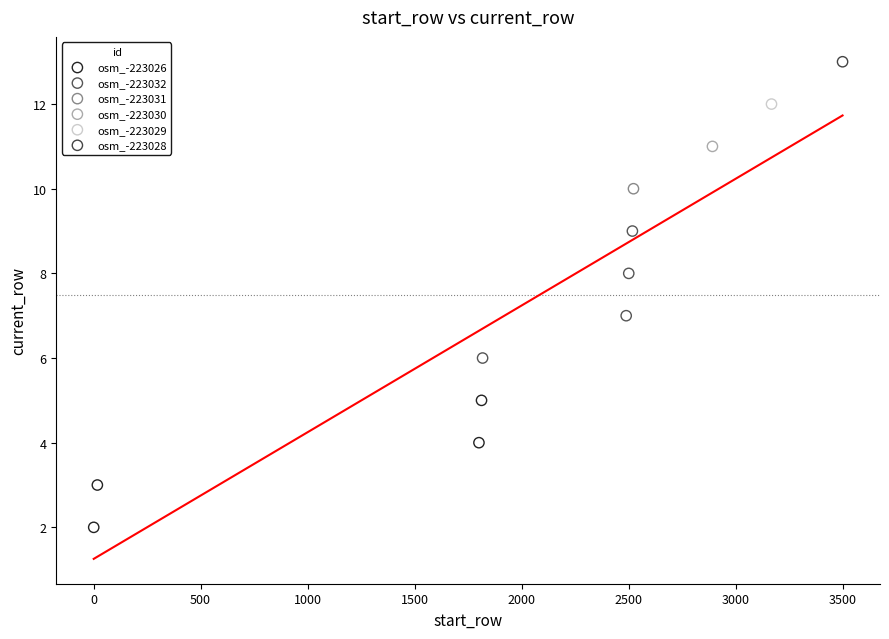

What are all the series names shown in the legend?

osm_-223026, osm_-223032, osm_-223031, osm_-223030, osm_-223029, osm_-223028